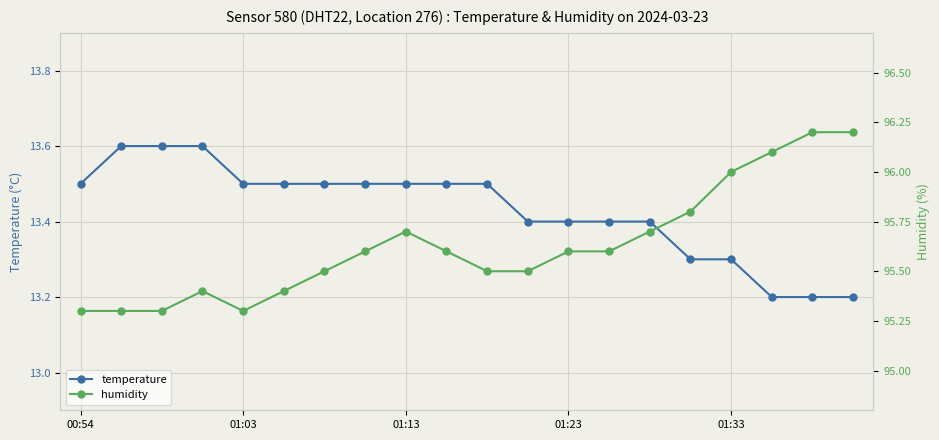

Is it true that humidity equals 95.3 at 00:54?

True